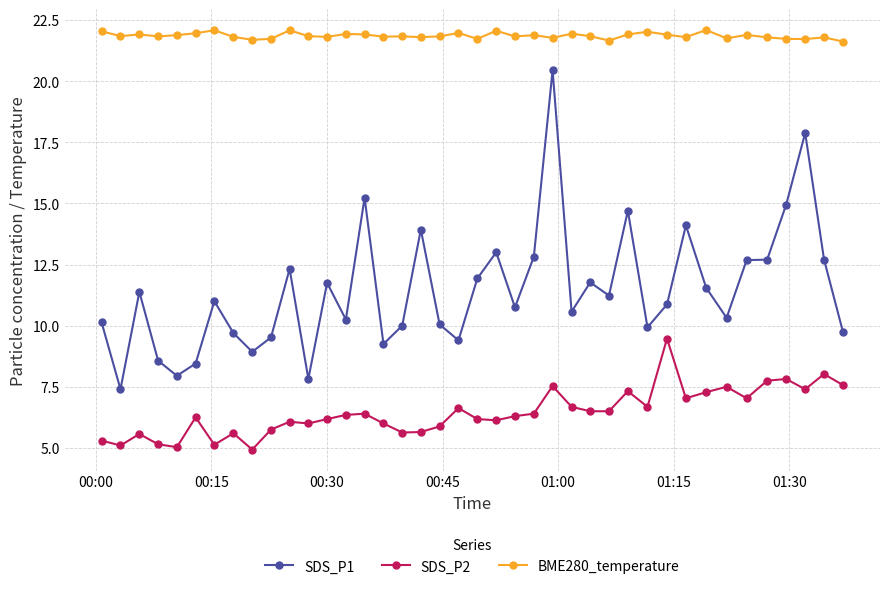

What is the smallest value displayed?

4.9